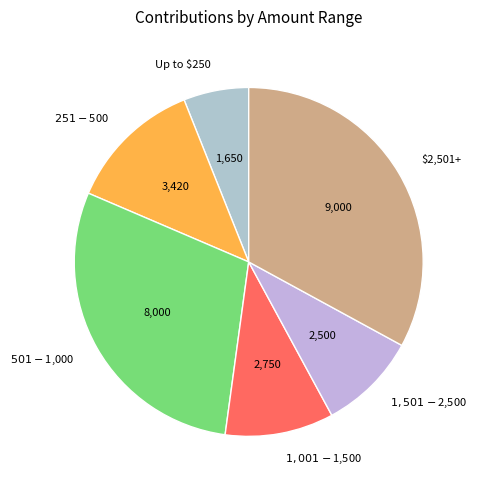

What is the largest slice in the pie chart?

$2,501+